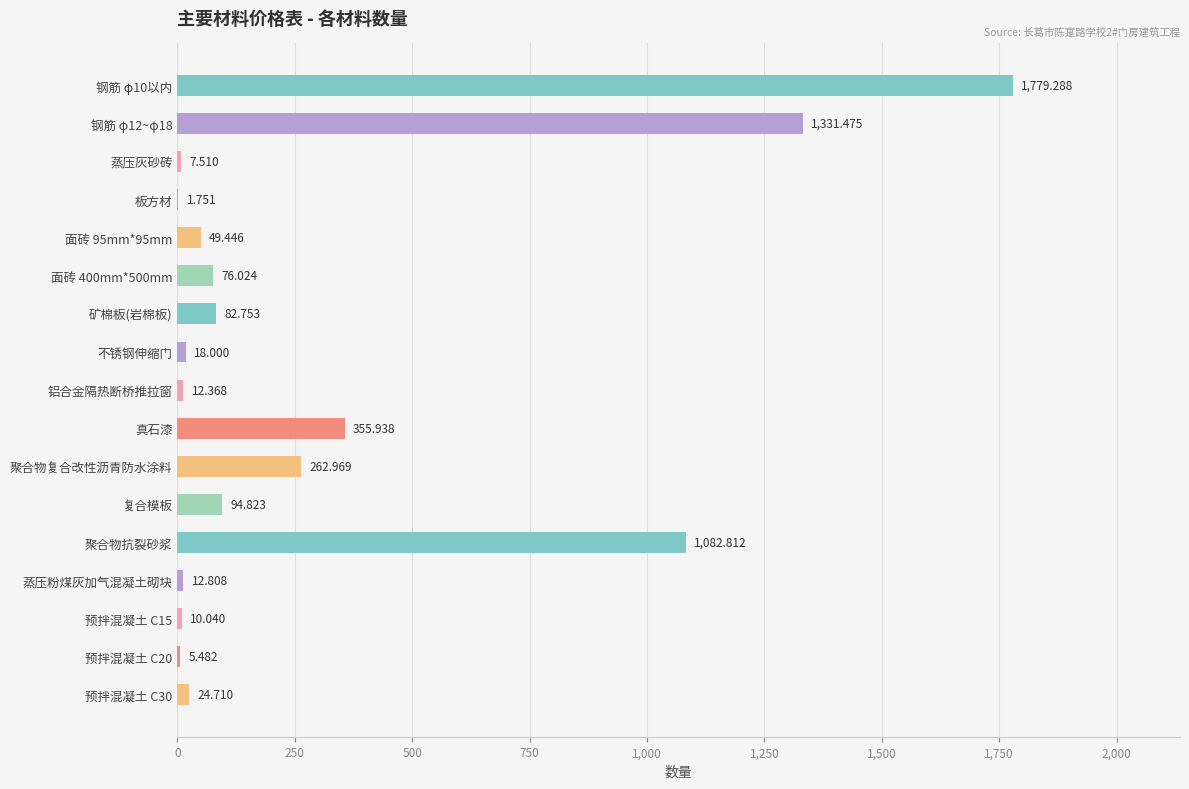

At which label is the value closest to 890?

聚合物抗裂砂浆